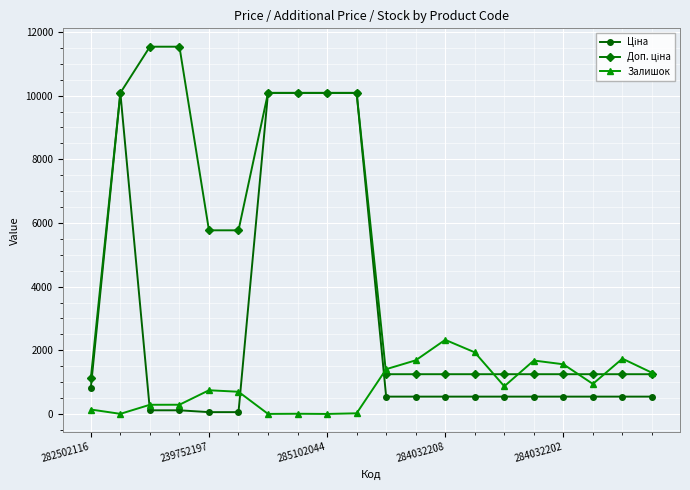

True or false: Залишок has more than 1 interior local peaks.

True